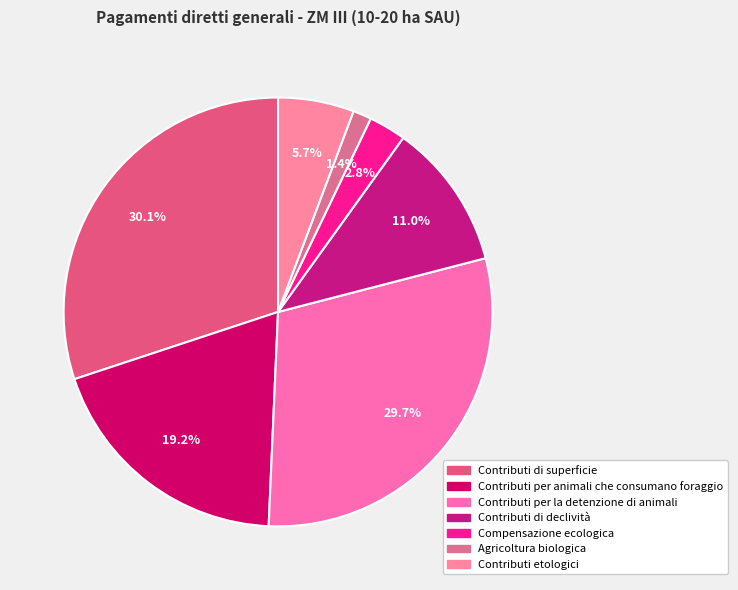

What percentage is NOT represented by Contributi etologici?

94.3%